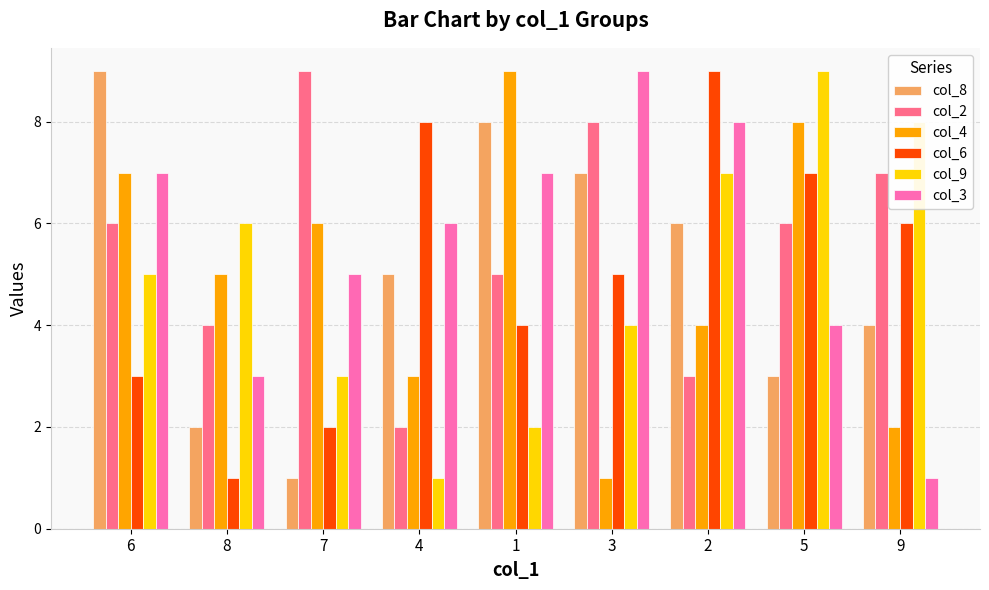

Reading left to right, extract all data points from this chart.

col_8: 6=9	8=2	7=1	4=5	1=8	3=7	2=6	5=3	9=4
col_2: 6=6	8=4	7=9	4=2	1=5	3=8	2=3	5=6	9=7
col_4: 6=7	8=5	7=6	4=3	1=9	3=1	2=4	5=8	9=2
col_6: 6=3	8=1	7=2	4=8	1=4	3=5	2=9	5=7	9=6
col_9: 6=5	8=6	7=3	4=1	1=2	3=4	2=7	5=9	9=8
col_3: 6=7	8=3	7=5	4=6	1=7	3=9	2=8	5=4	9=1